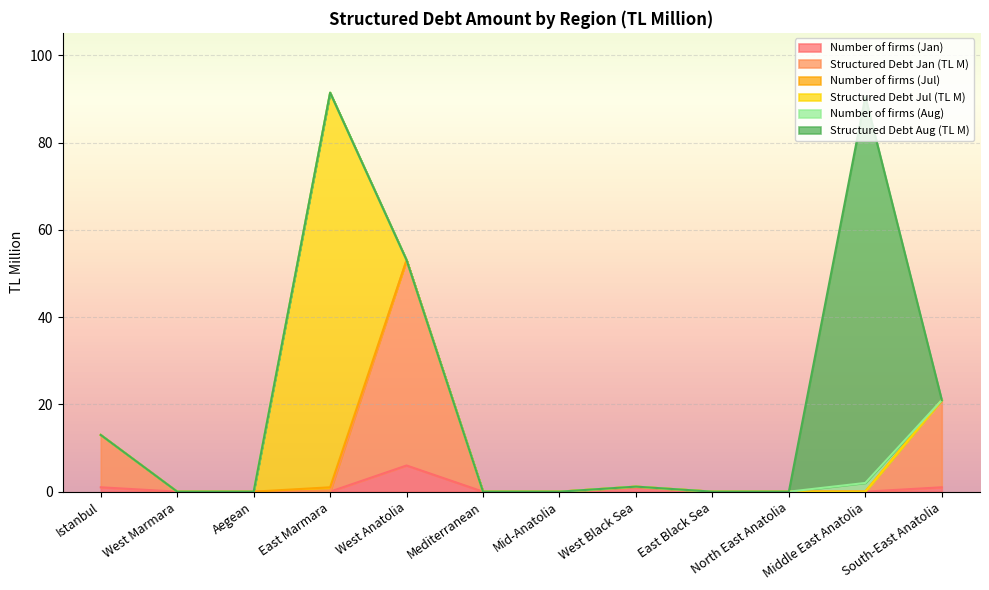

What is the greatest value displayed?

90.5